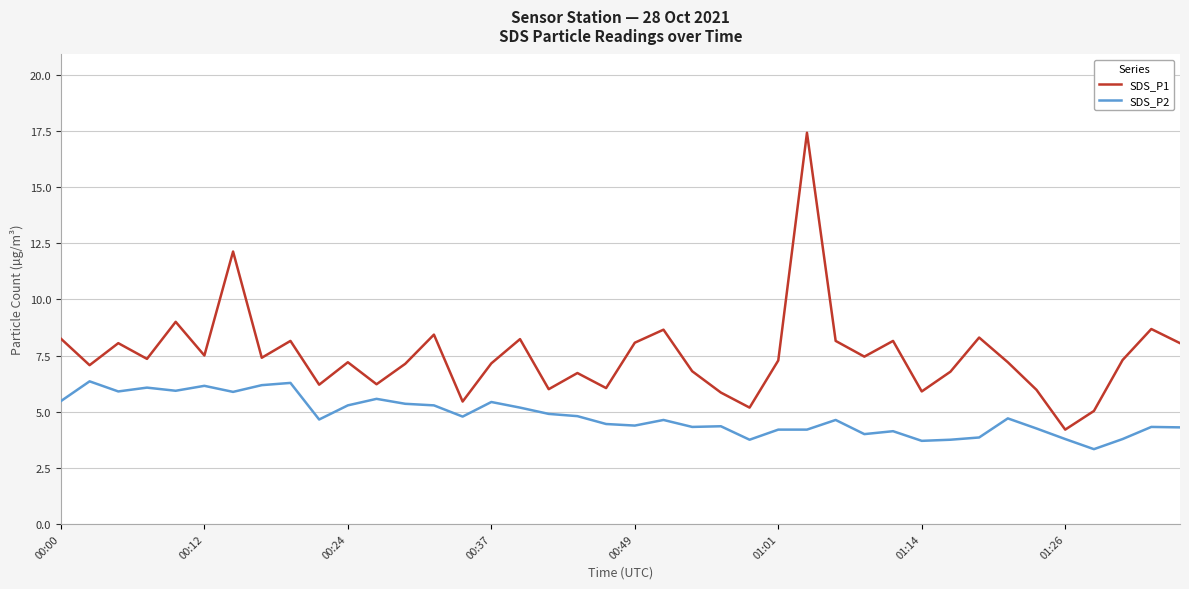

Which series has the largest range (max minus min)?

SDS_P1